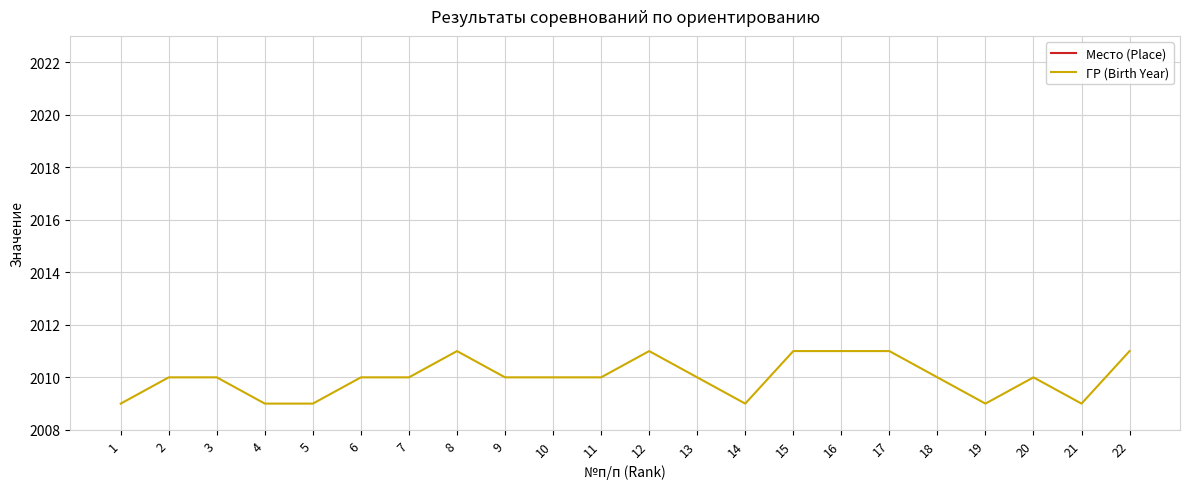

Which series has the widest spread of values?

Место (Place)